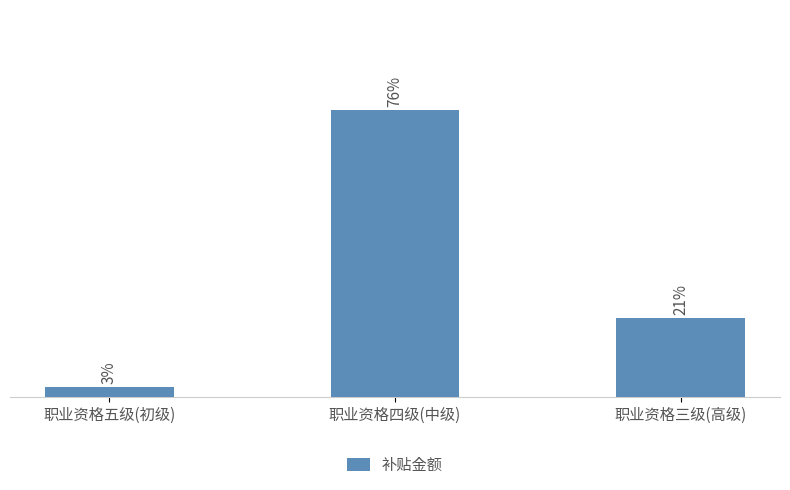

What position from the left is 职业资格四级(中级)?

2